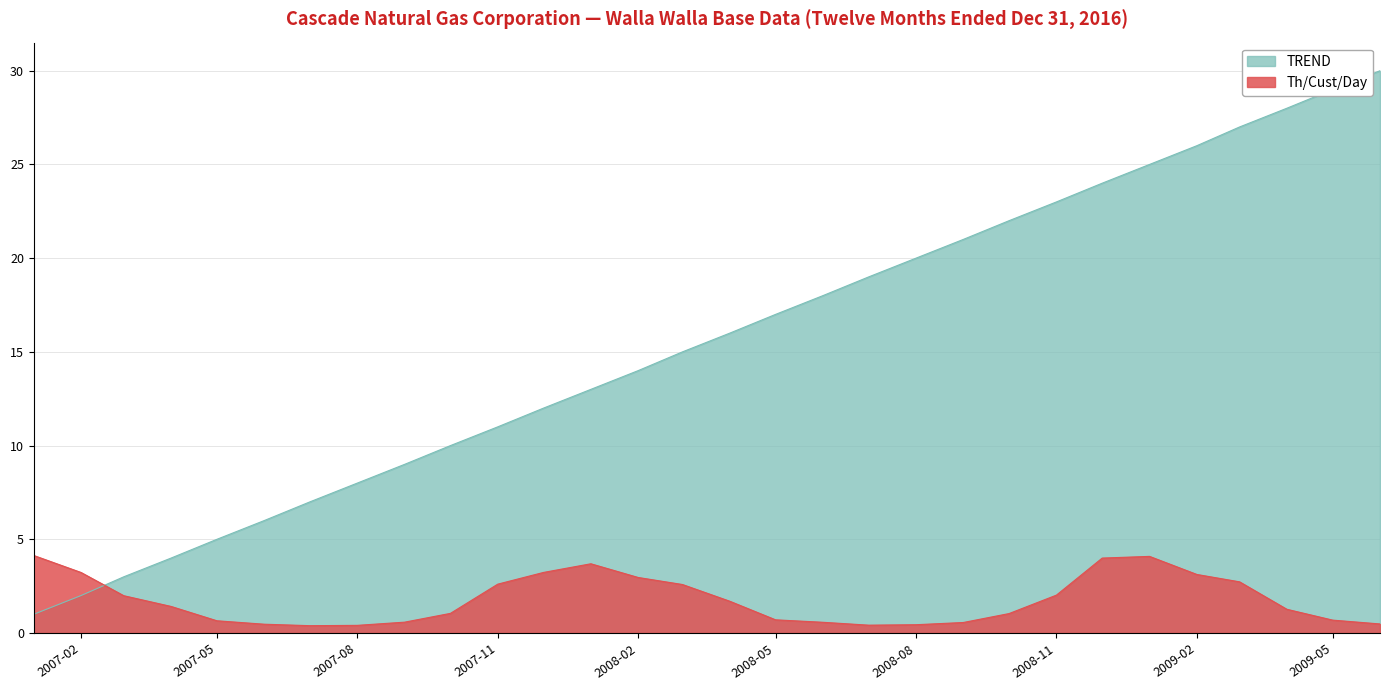

Where is TREND nearest to the value 15?

2008-03